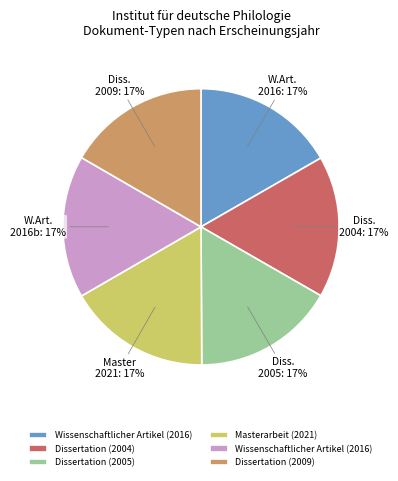

To the nearest percent, what is the average slice percentage?

17%